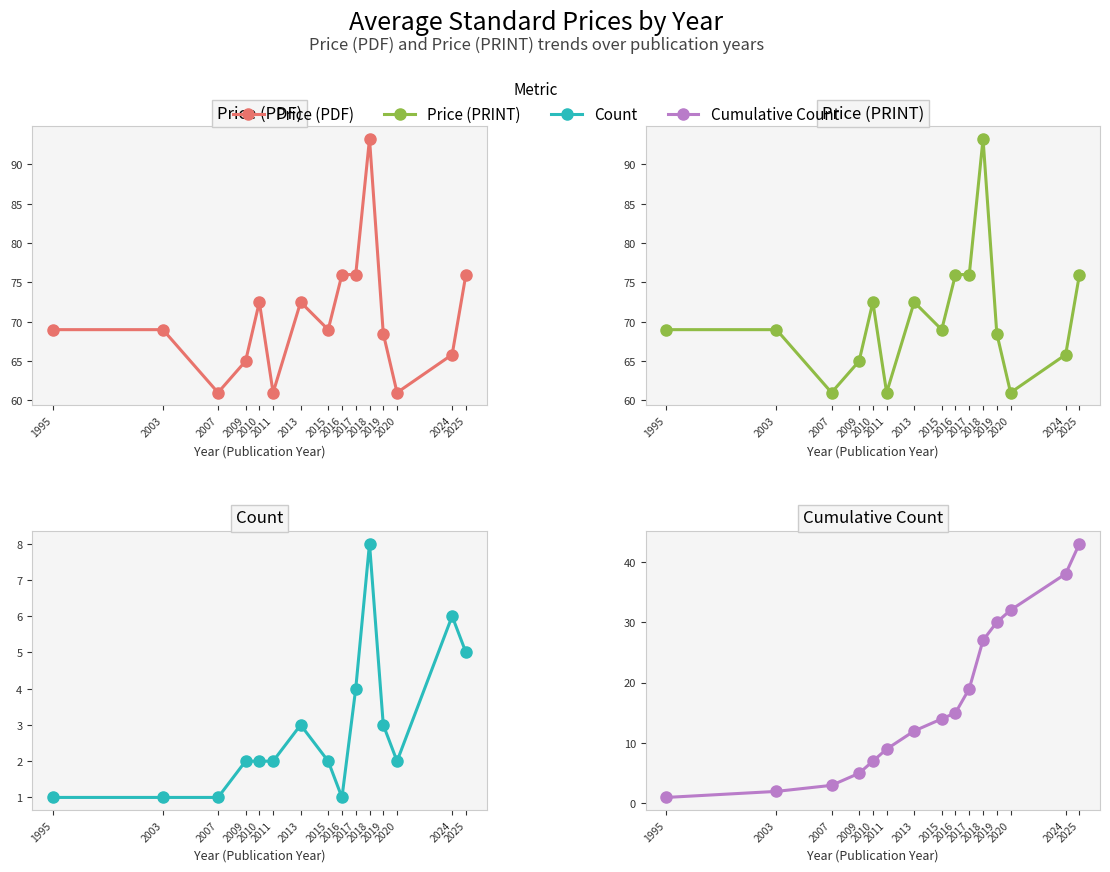

What is the value of the Price (PRINT) point at the 13th from the left?

61.0